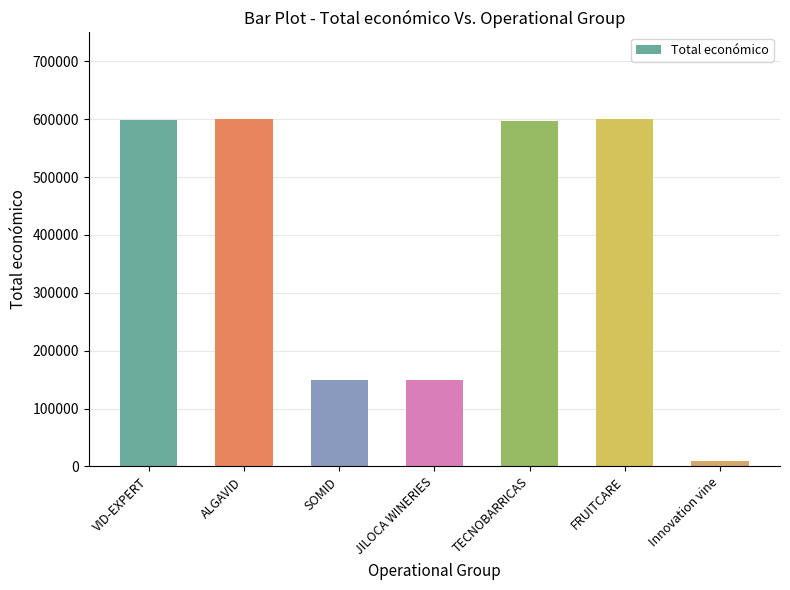

What is the greatest value displayed?

599883